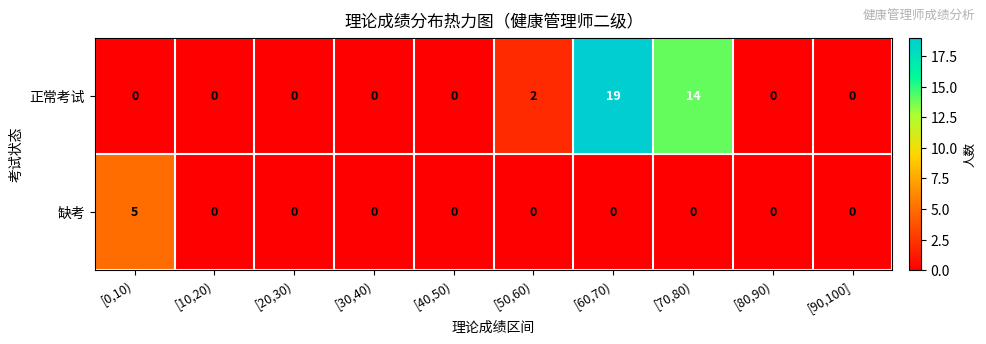

Rank the series by their average value, from lowest to highest.

缺考, 正常考试